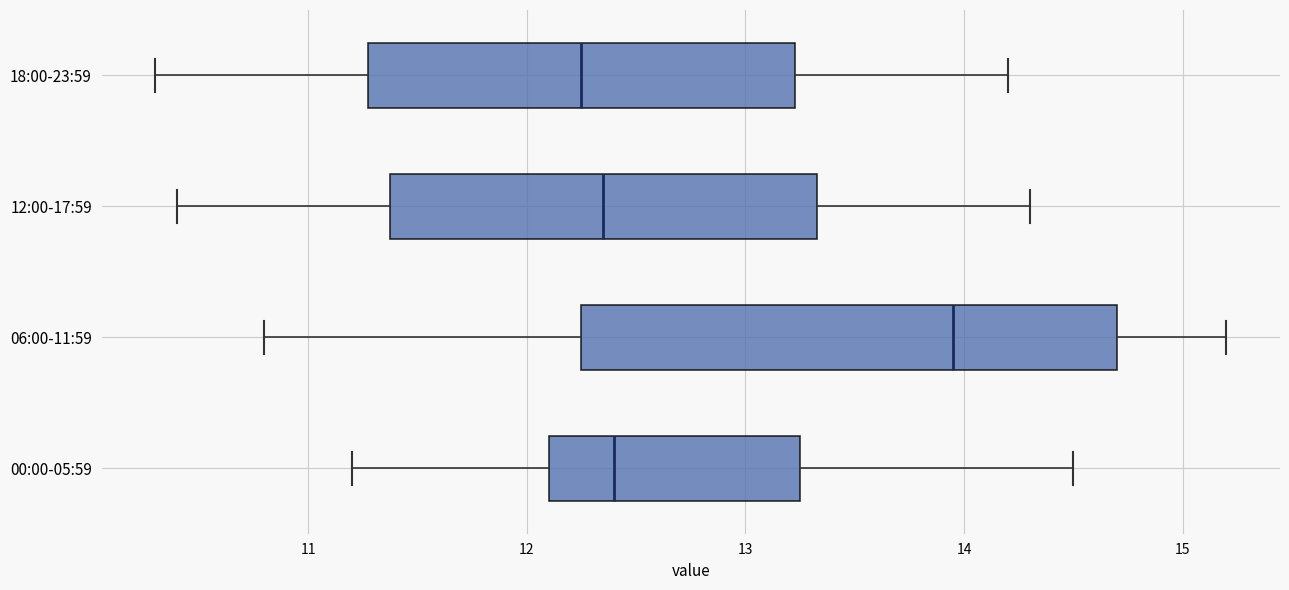

Reading bottom to top, transcribe this box plot: for each box, give where its median line is, the range the box spans, and where its two whiskers end, as read against the x-axis. The values are not printed on the chart, so give them approximately, as read against the axis.

00:00-05:59: median 12.4, box 12.1 to 13.3, whiskers 11.2 to 14.5
06:00-11:59: median 14.0, box 12.3 to 14.7, whiskers 10.8 to 15.2
12:00-17:59: median 12.4, box 11.4 to 13.3, whiskers 10.4 to 14.3
18:00-23:59: median 12.3, box 11.3 to 13.2, whiskers 10.3 to 14.2